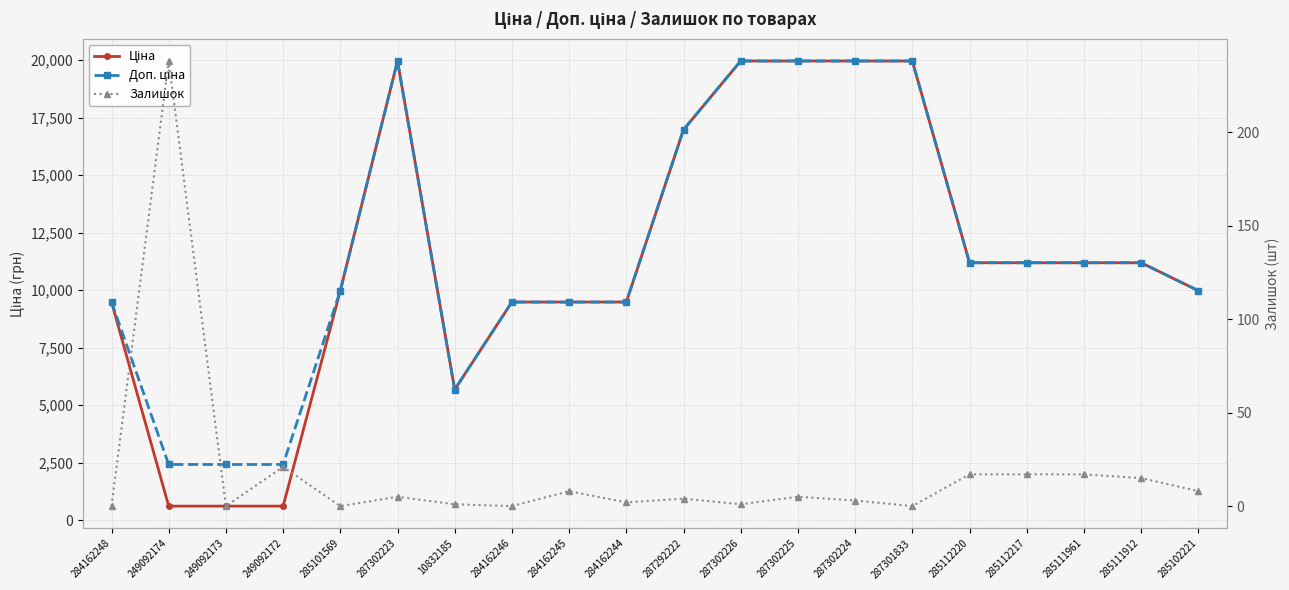

What is the total value across all series at 285101569?

19950.0